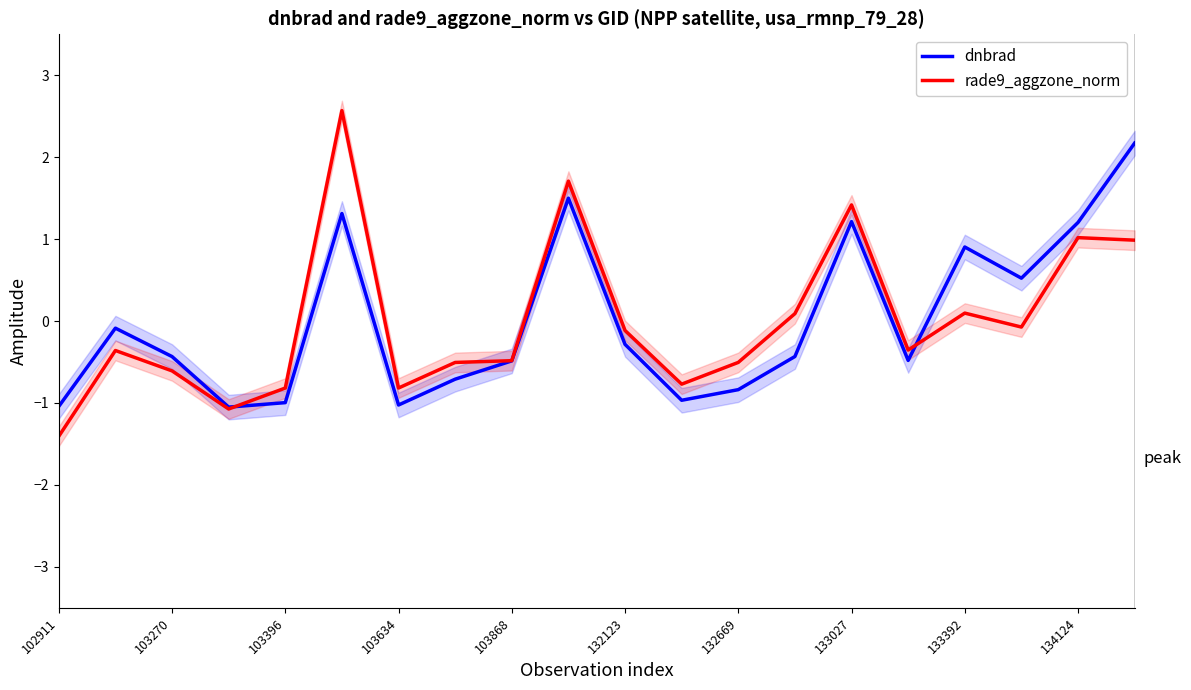

The dnbrad series shows -1.0 at 103634. True or false?

True